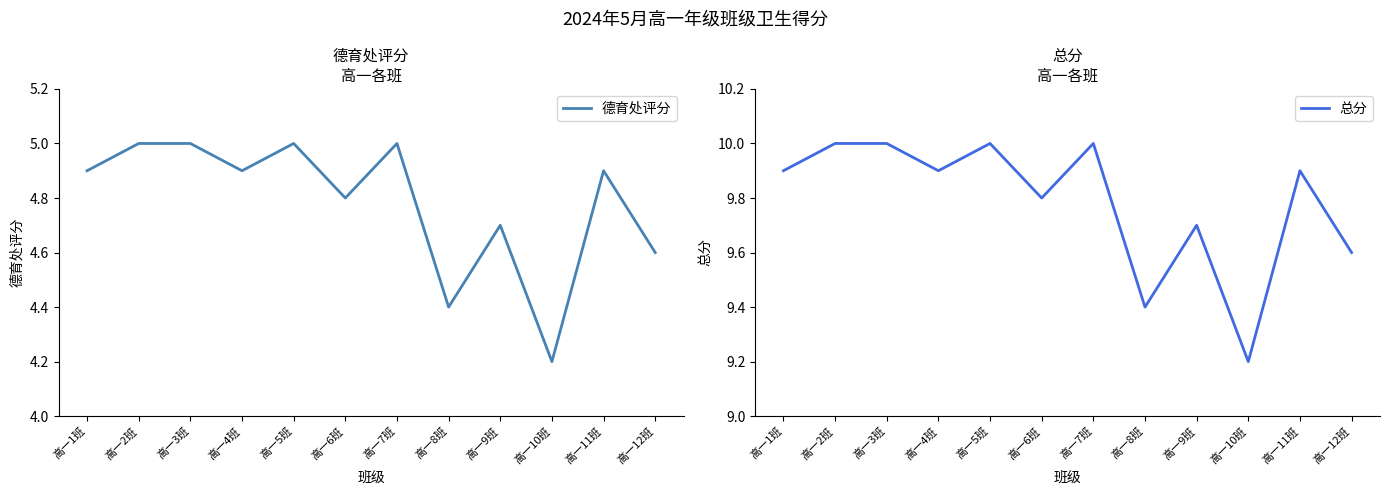

What is the label of the 3rd point from the right?

高一10班